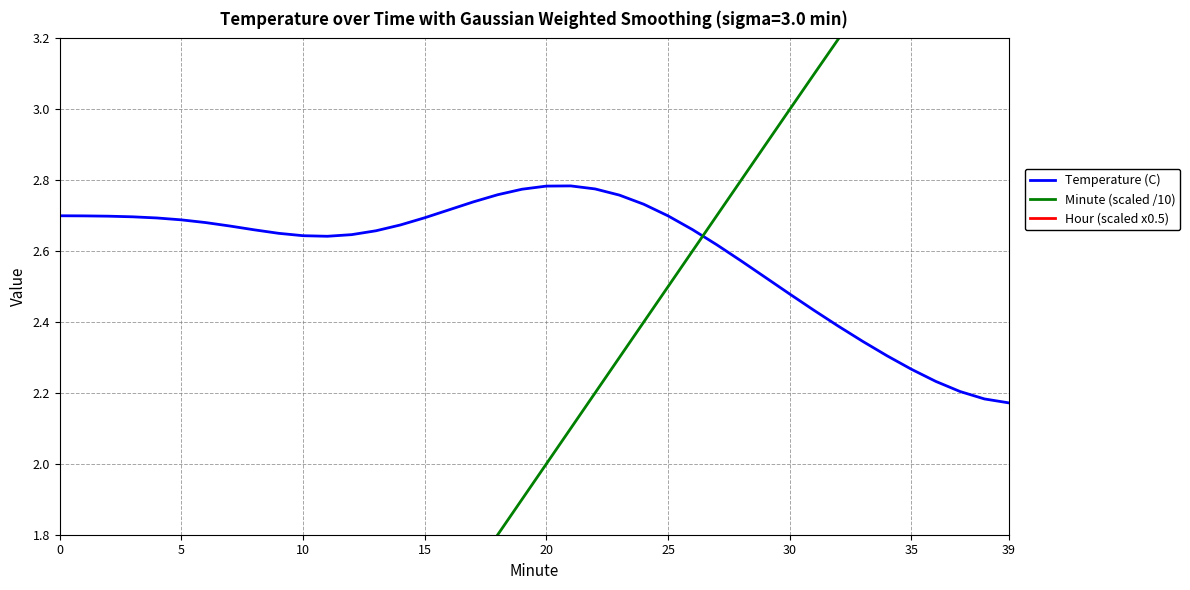

What is the label of the 29th point from the right?

11